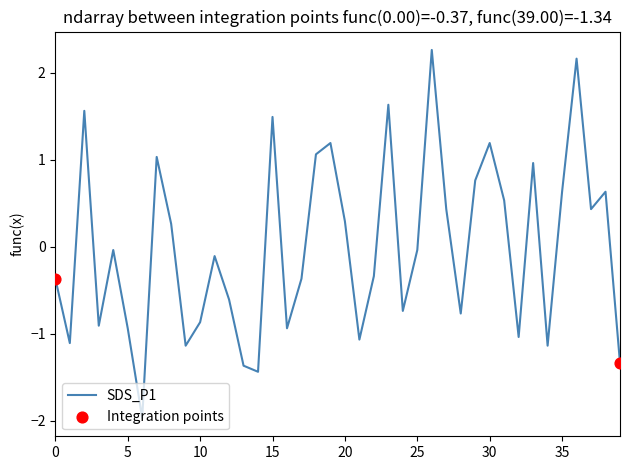

What is the difference between the maximum and minimum values?

4.2